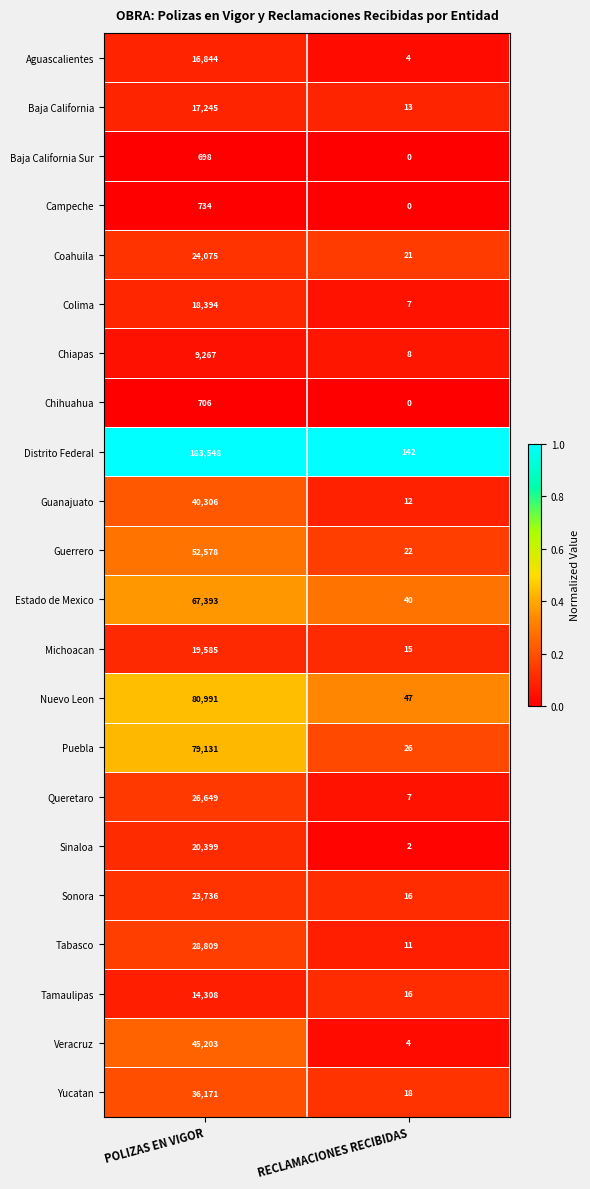

Is the value of Sonora at RECLAMACIONES RECIBIDAS greater than the value of Chiapas at RECLAMACIONES RECIBIDAS?

Yes